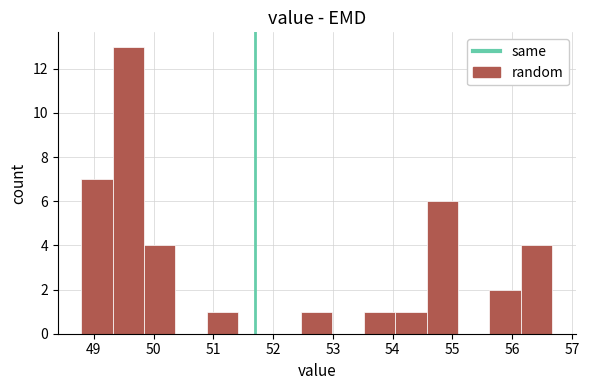

How tall is the bar that spans 48.8 to 49.3 on the x-axis? Neither the bar edges nor the heights are printed on the chart, so give them approximately, as read against the axes.

7